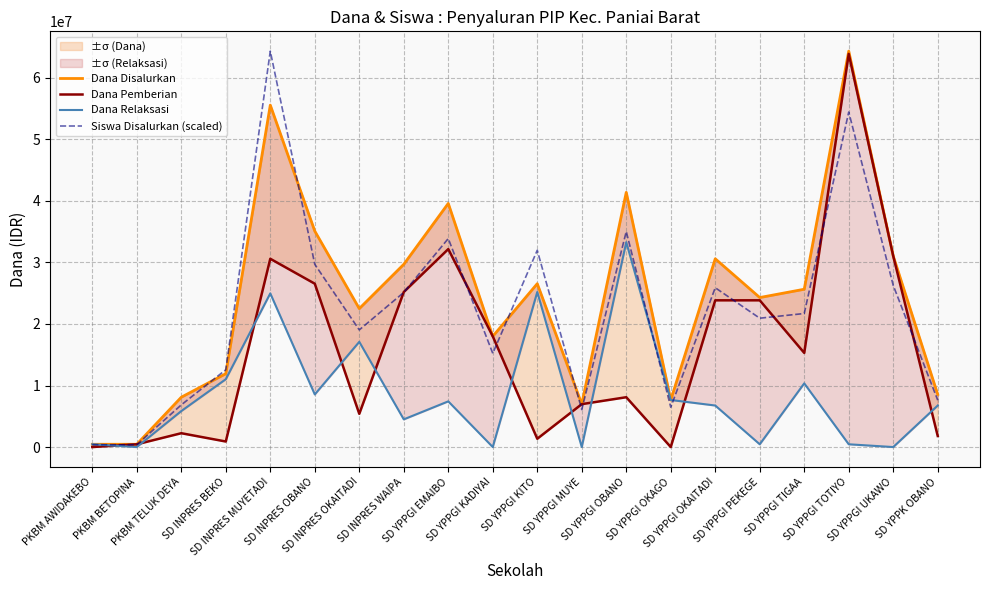

Rank the series at SD INPRES MUYETADI from highest to lowest value.

Siswa Disalurkan (scaled), Dana Disalurkan, Dana Pemberian, Dana Relaksasi